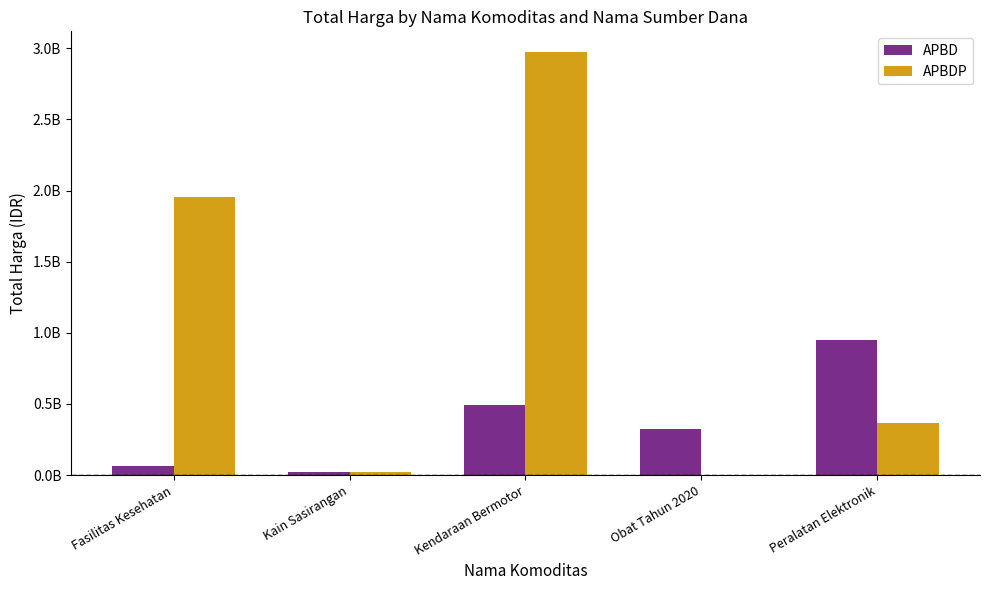

What value does the APBDP series have at Peralatan Elektronik, to the nearest 100?

363703800